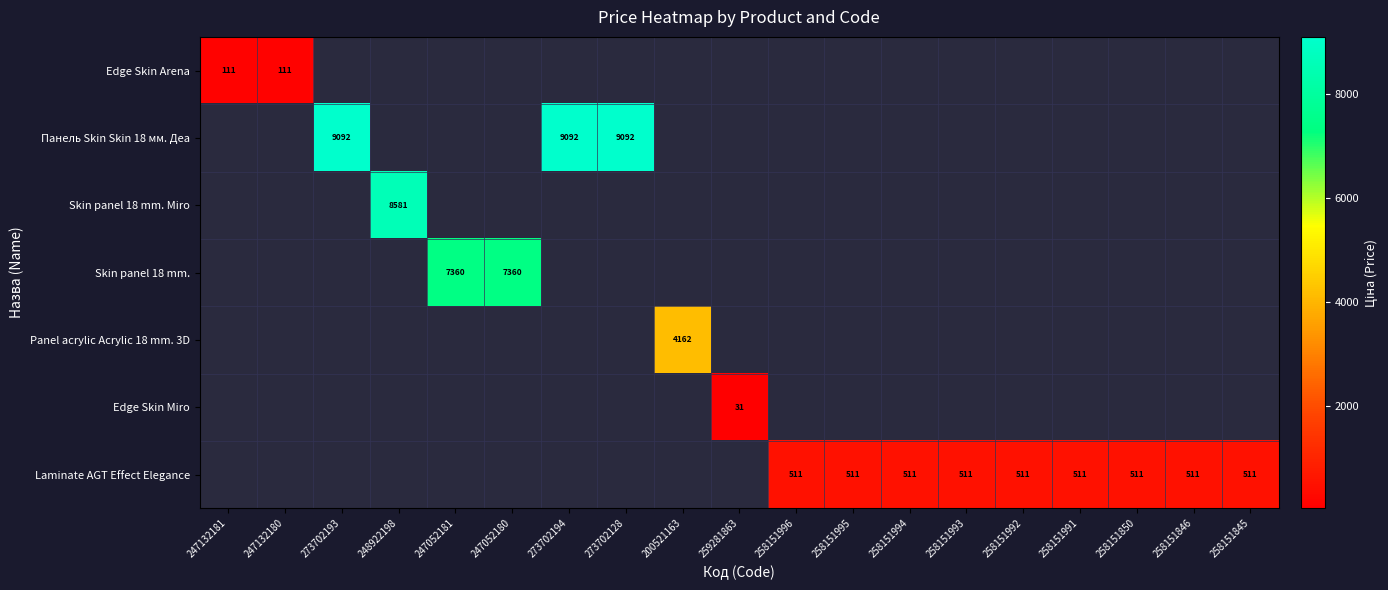

At how many categories does at least one series exceed 7245?

6